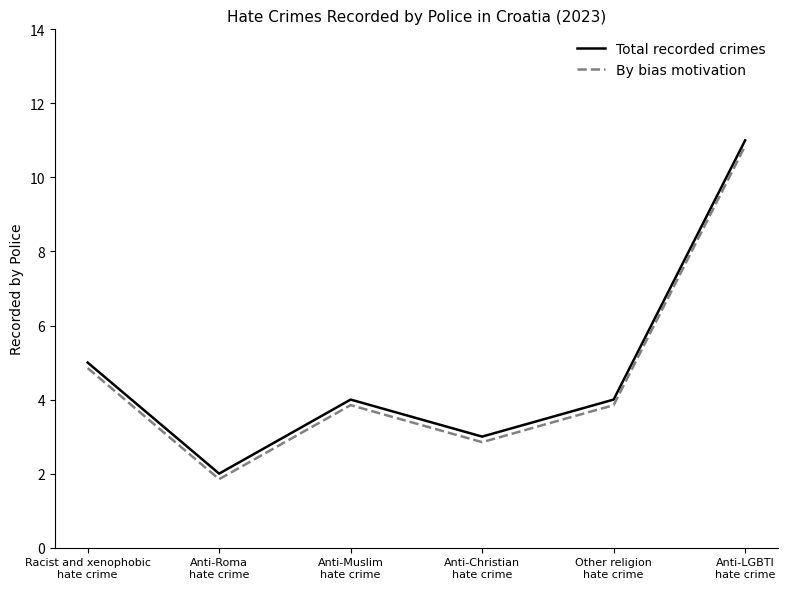

List the series in order of their overall mean, lowest first.

By bias motivation, Total recorded crimes